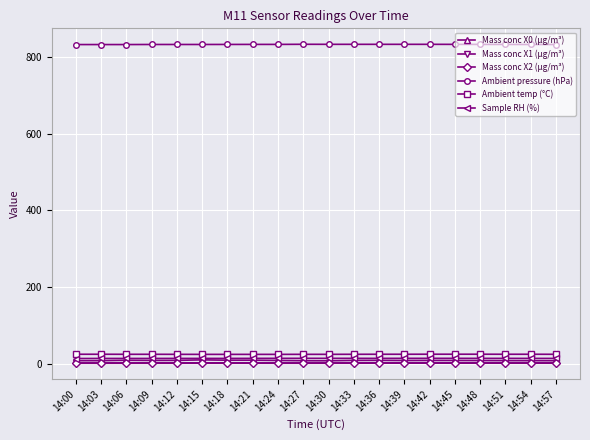

What is the value of the Mass conc X2 (μg/m³) point at the 9th from the left?

3.5